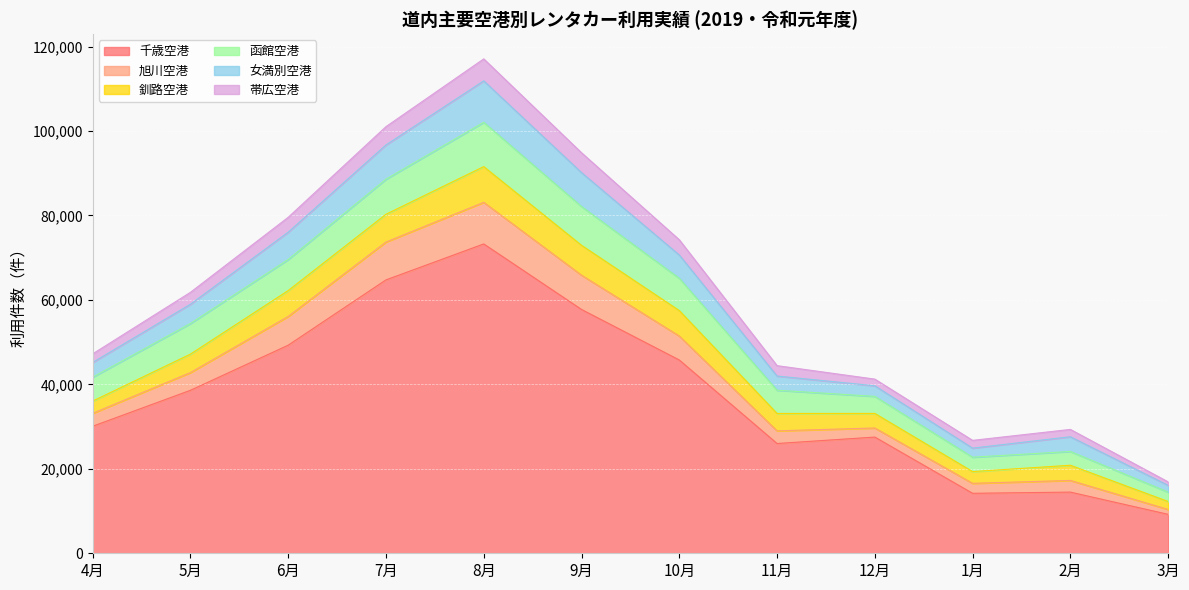

At which label does 千歳空港 reach its peak?

8月